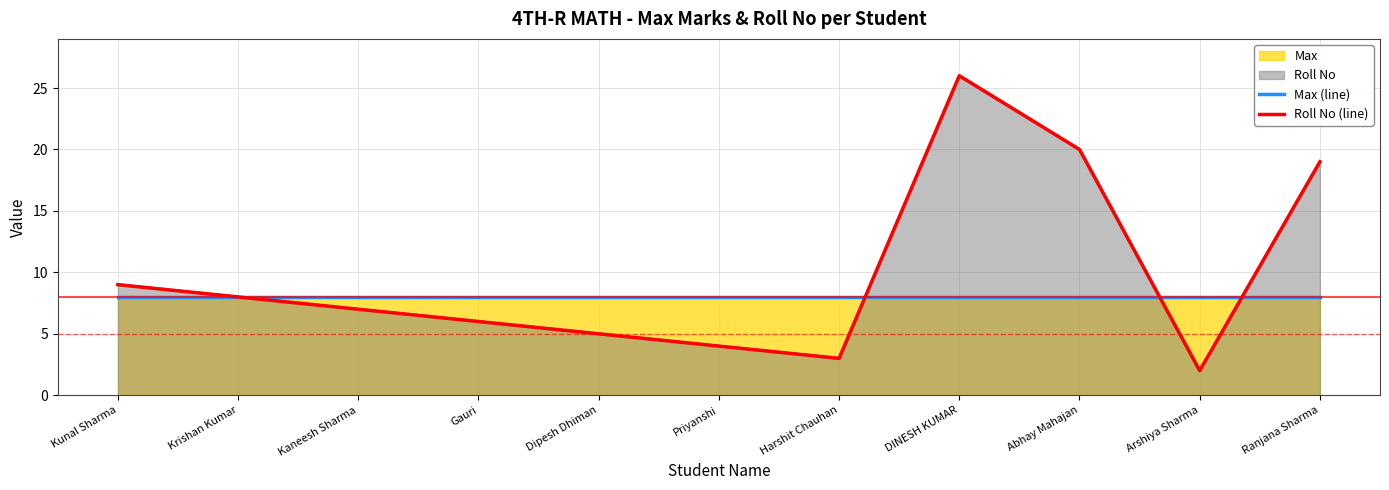

What is the total value across all series at Priyanshi?

12